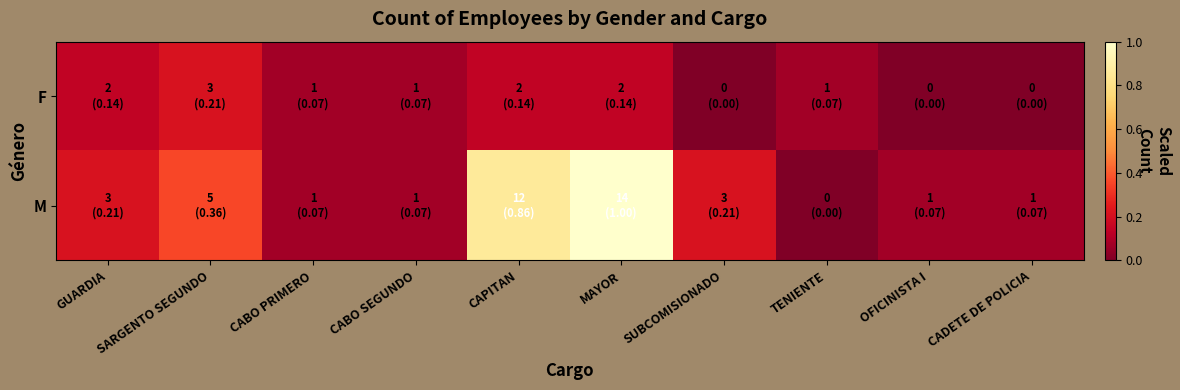

Which series has the widest spread of values?

M